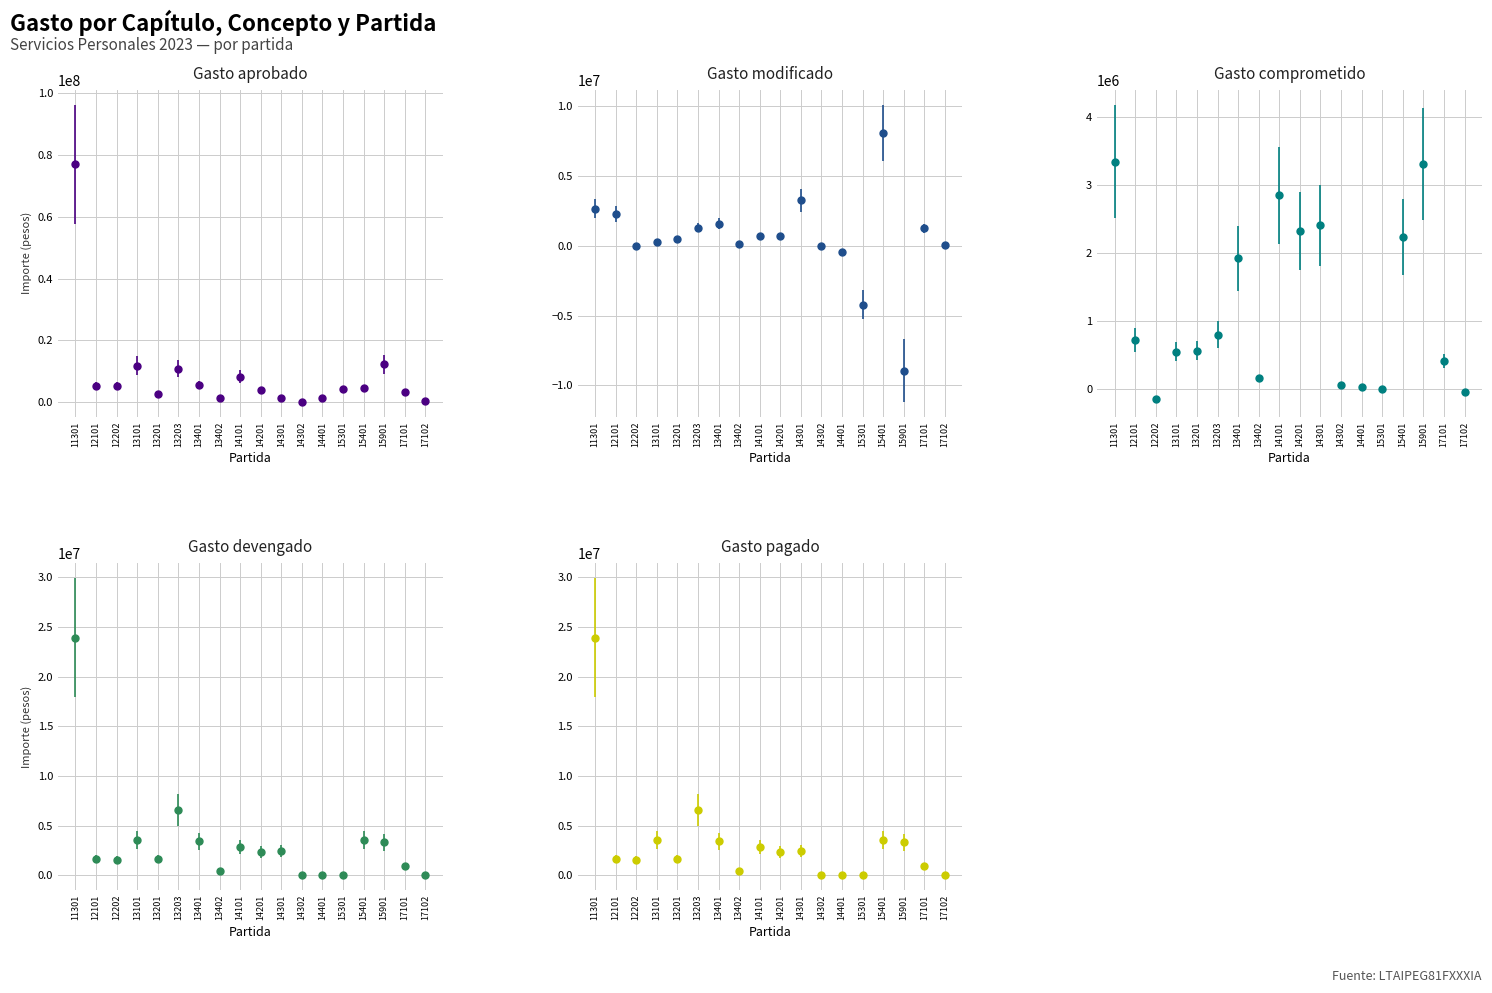

How many data points in Gasto modificado are less than 679873?

9